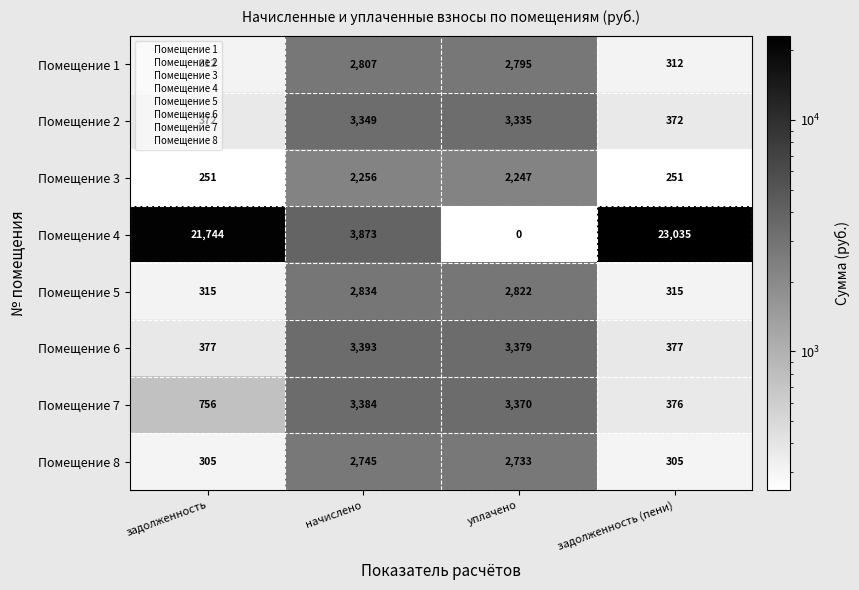

What is the difference between the maximum and second lowest values in the Помещение 7 series?

2628